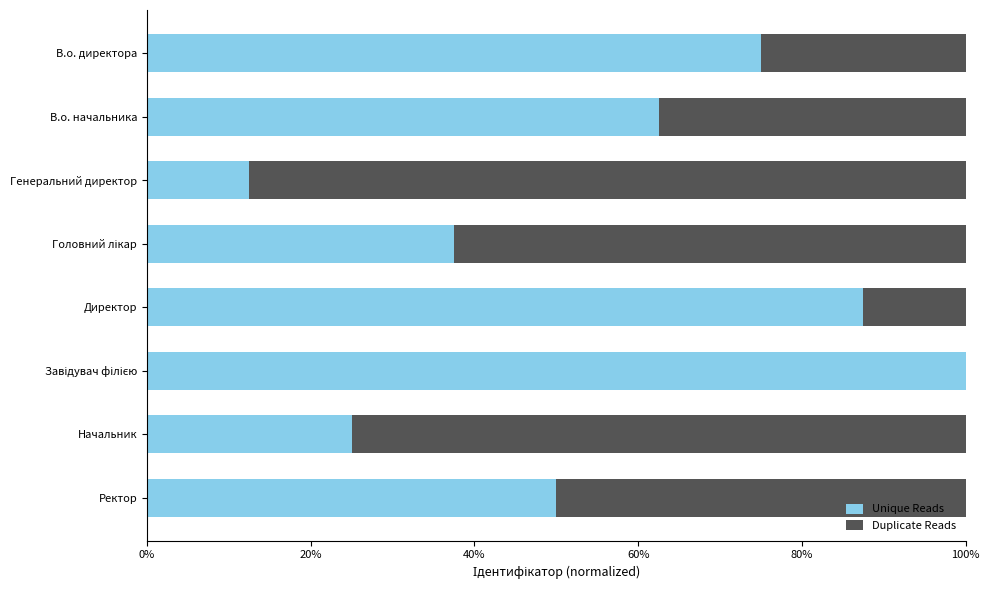

What are all the series names shown in the legend?

Unique Reads, Duplicate Reads